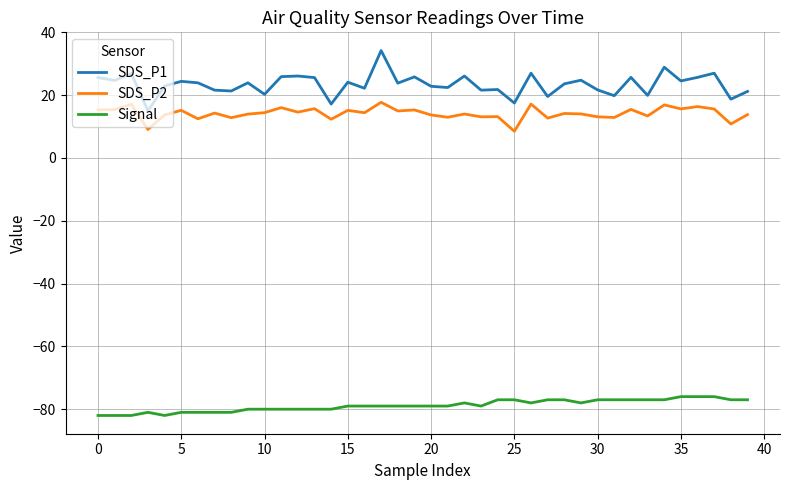

What is the maximum value for SDS_P1?

34.2